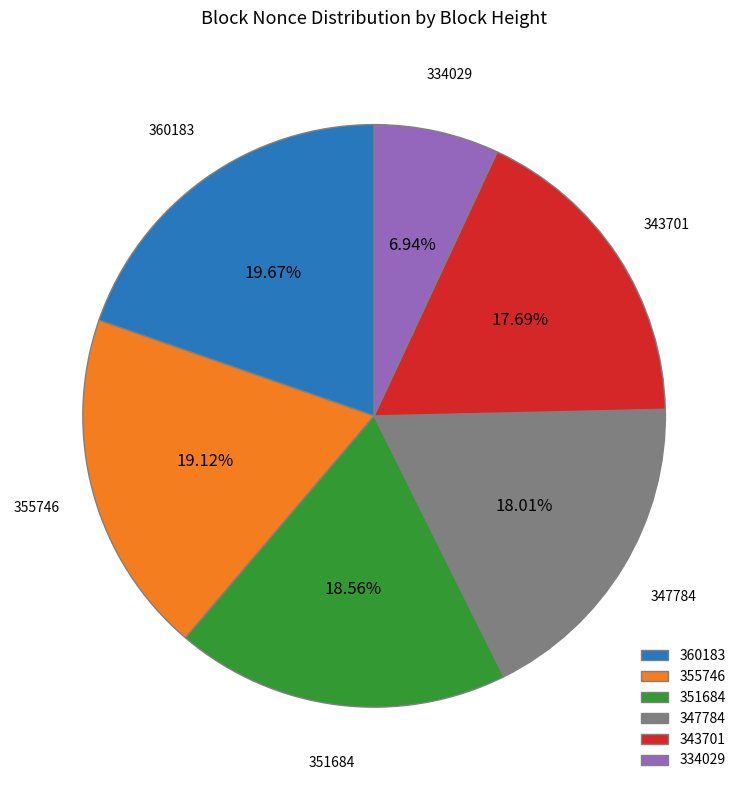

What percentage is the 355746 slice, to the nearest percent?

19%